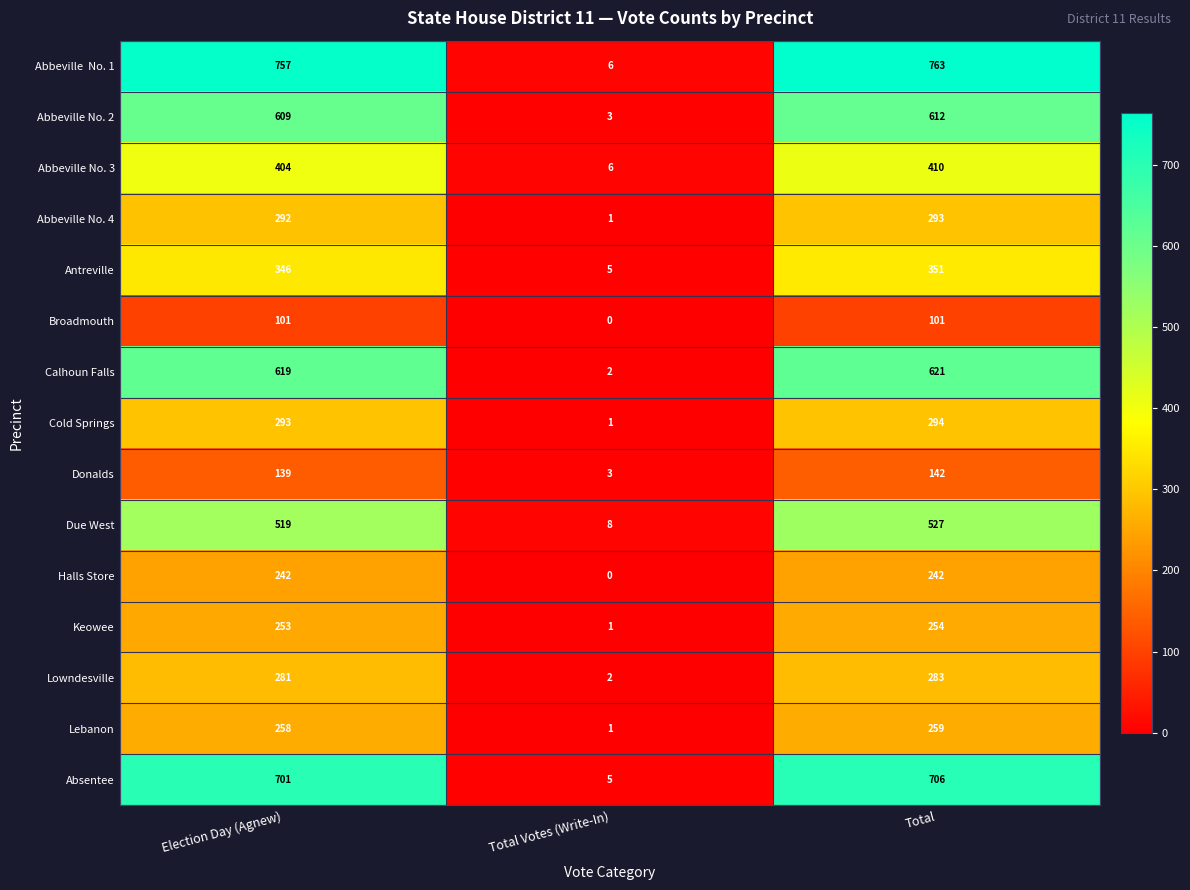

What is the difference between the Cold Springs values at Total and Total Votes (Write-In)?

293